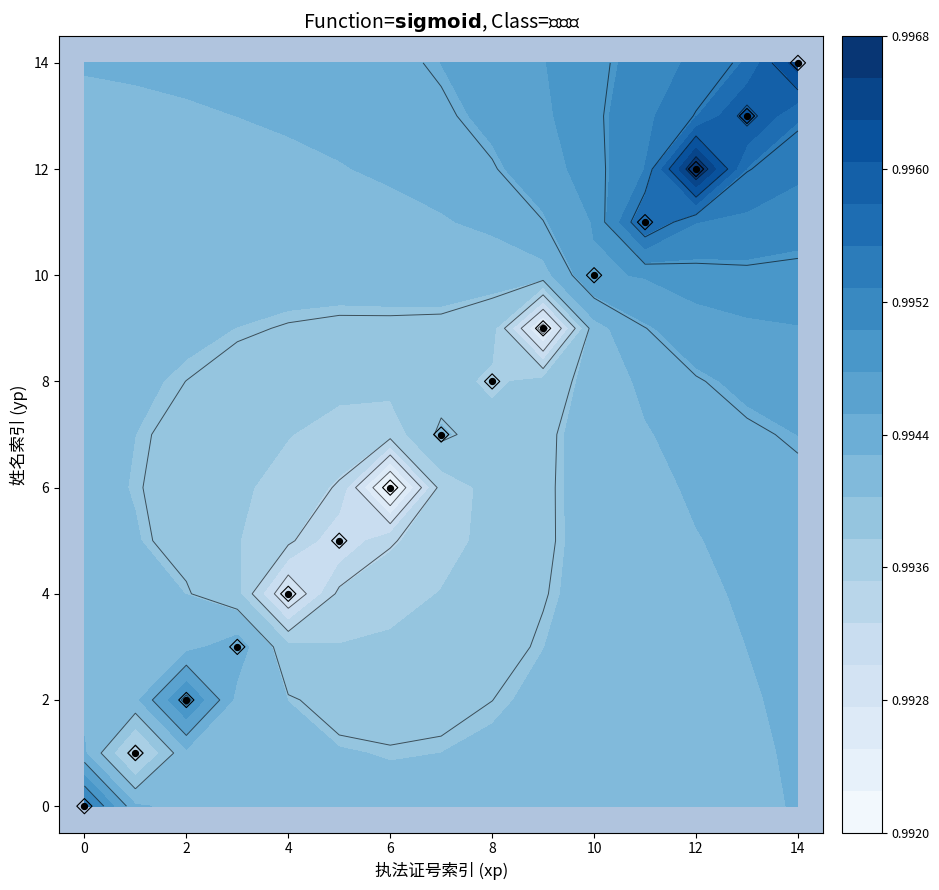

What is the approximate value of 执法人员 at 10, to the nearest 5?

10